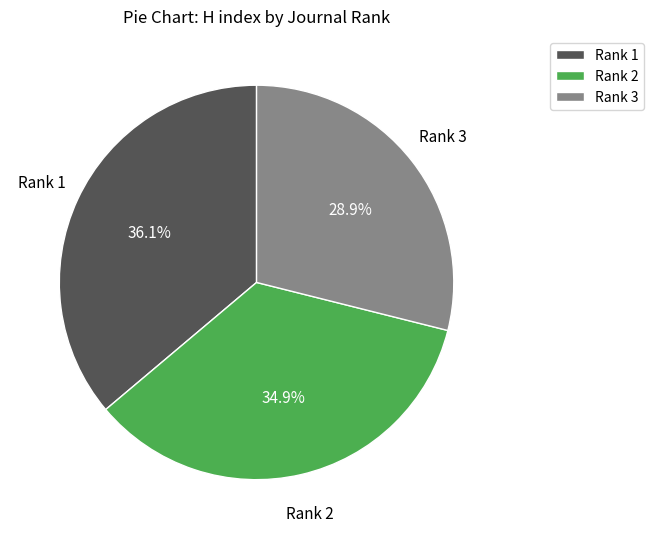

Does any single category account for the majority?

No